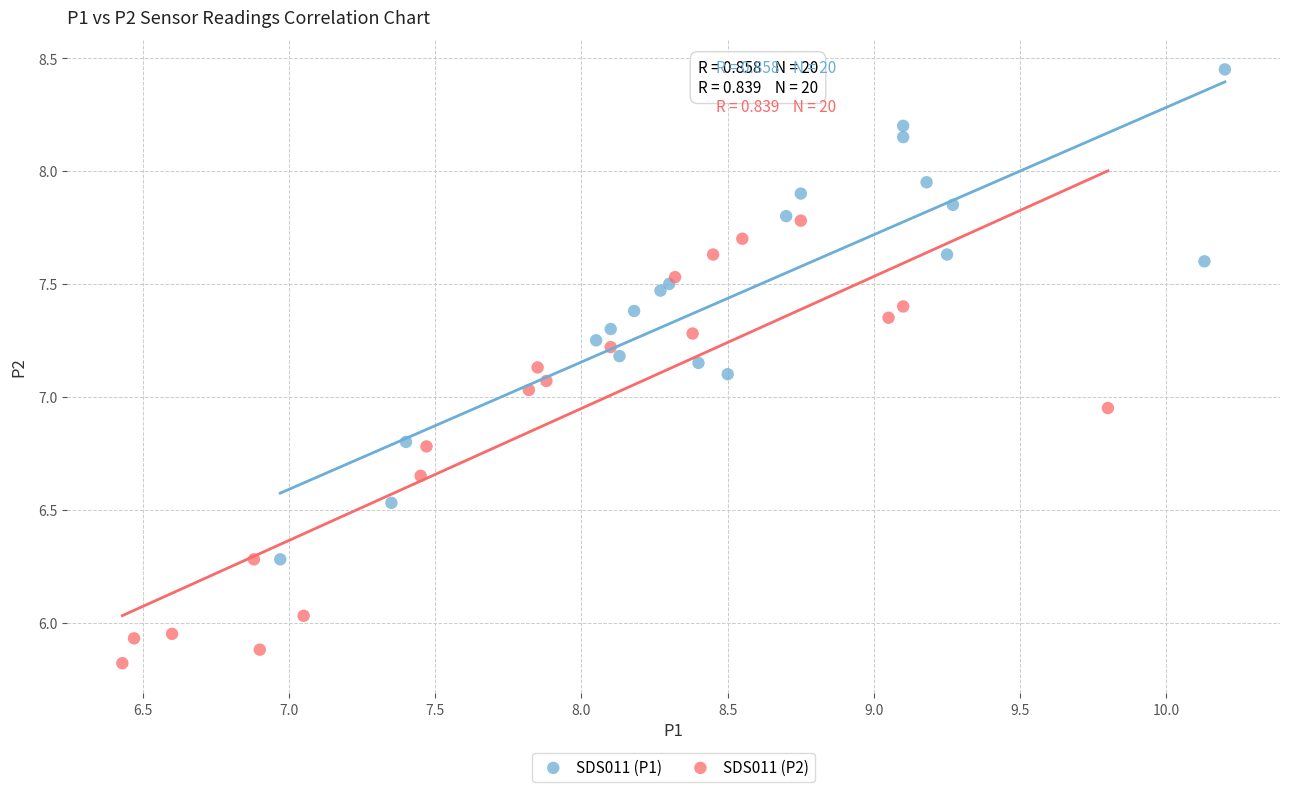

Which series has the widest spread of Y values?

SDS011 (P1)